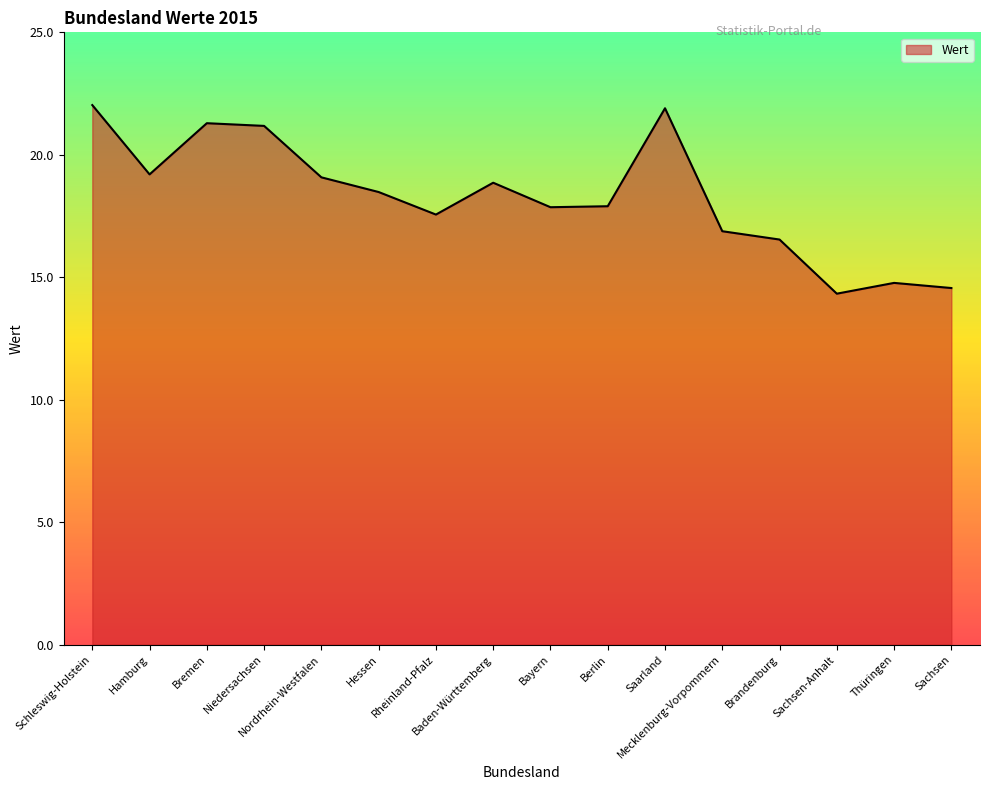

Reading left to right, what are all the values shown in this chart?

22.0	19.2	21.3	21.2	19.1	18.5	17.6	18.9	17.9	17.9	21.9	16.9	16.5	14.3	14.8	14.6